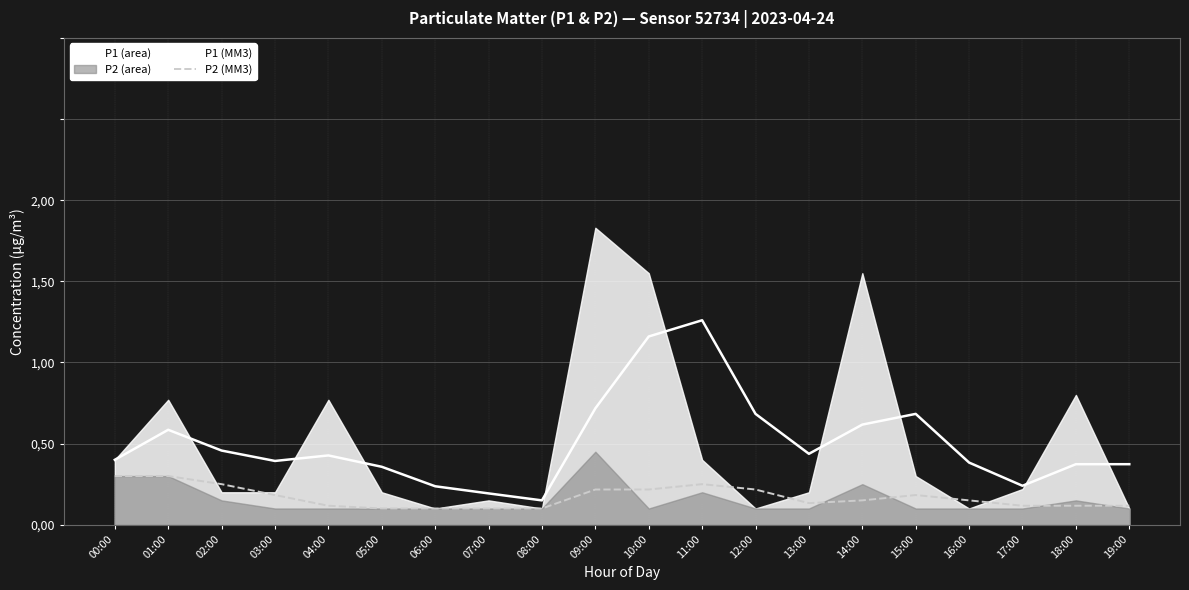

Which has a higher value, 18:00 or 02:00?

02:00